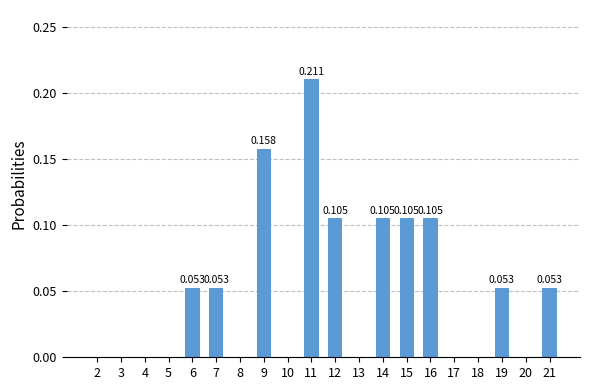

How many series are shown in this chart?

1